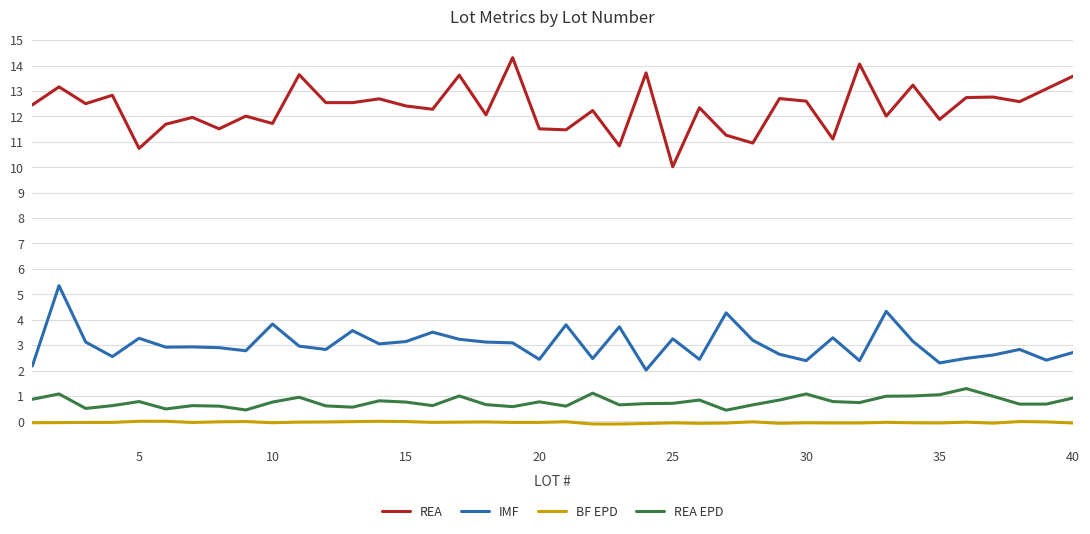

What is the difference between the maximum and minimum values in the IMF series?

3.3